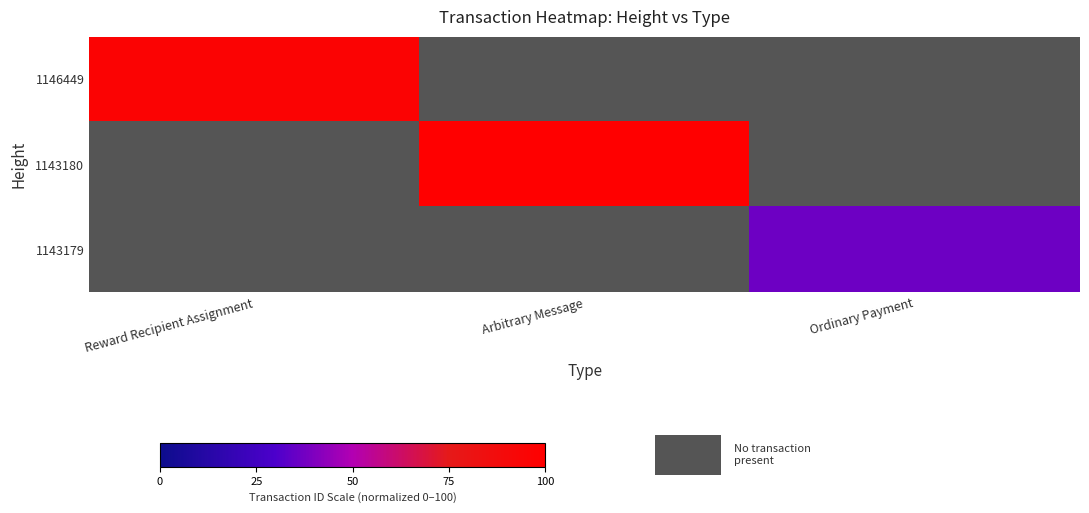

Between Reward Recipient Assignment and Ordinary Payment, which series saw the biggest shift?

1146449